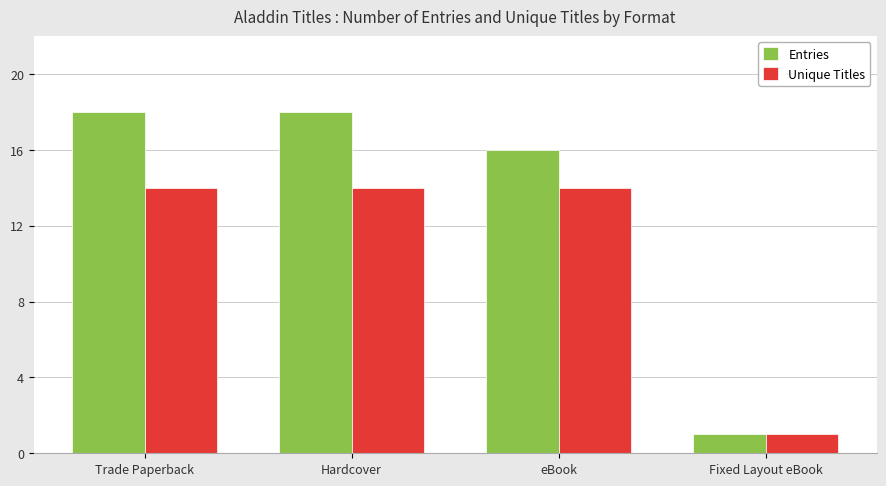

Reading right to left, list all the values displayed in this chart.

Entries: Fixed Layout eBook=1	eBook=16	Hardcover=18	Trade Paperback=18
Unique Titles: Fixed Layout eBook=1	eBook=14	Hardcover=14	Trade Paperback=14